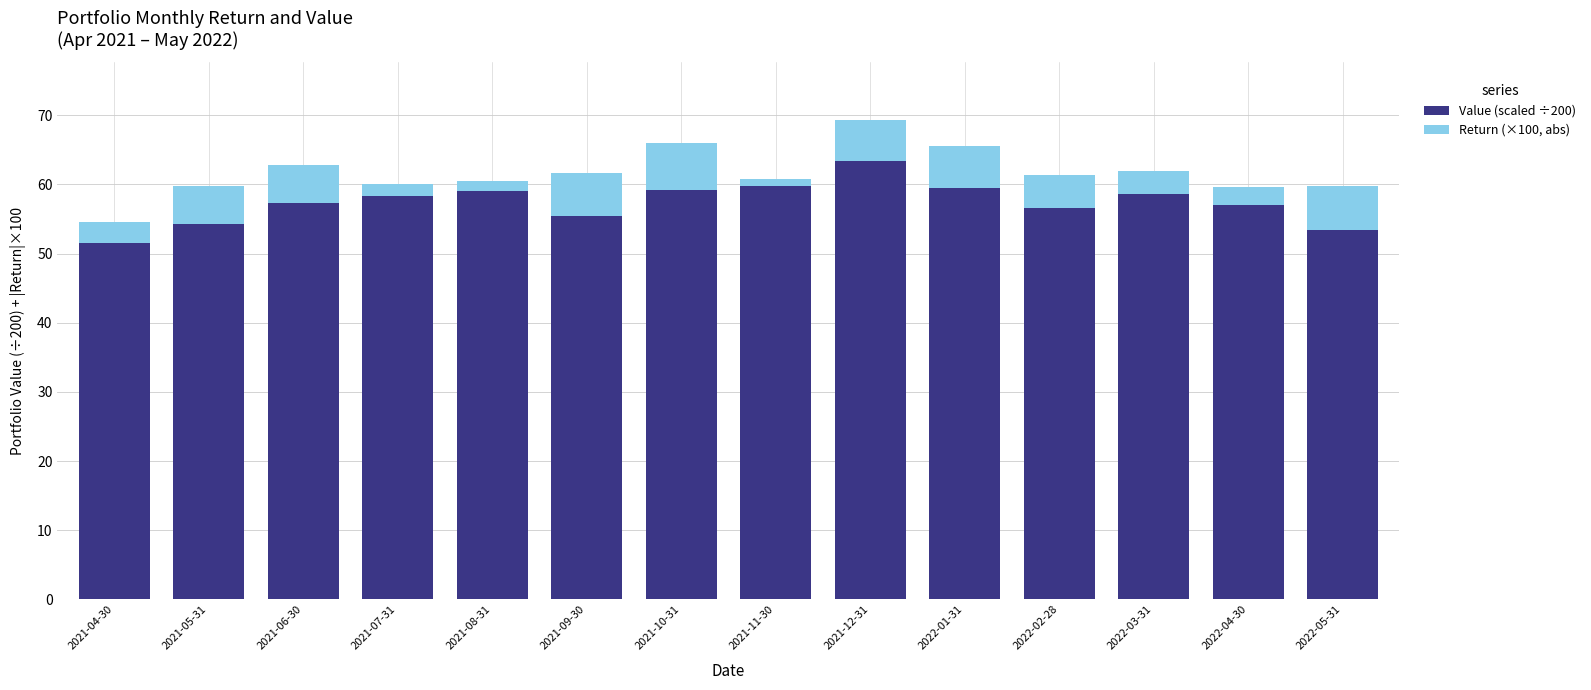

True or false: Value (scaled ÷200) has a value of 57.3 at 2021-06-30.

True